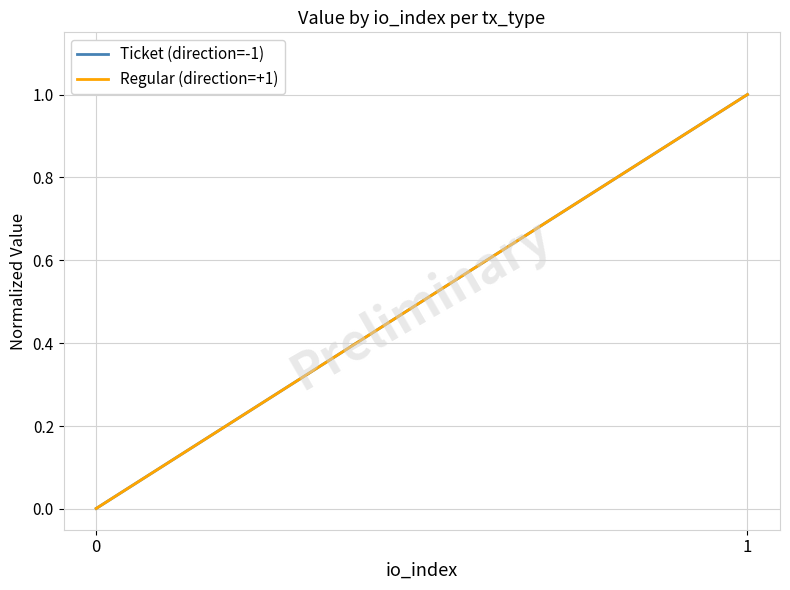

What is the highest value of the Regular (direction=+1) series?

1.0